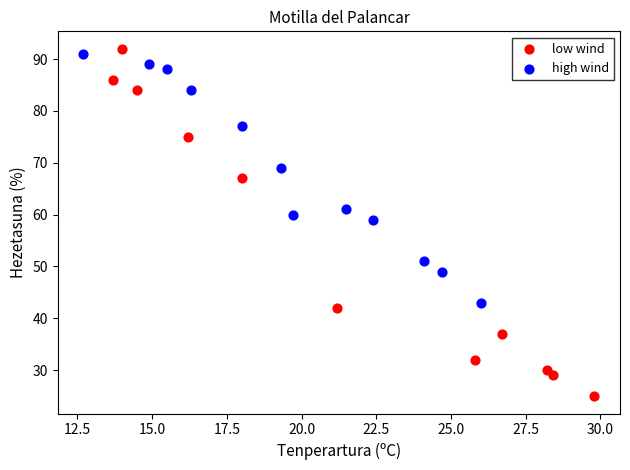

Which series has the widest spread of Y values?

low wind